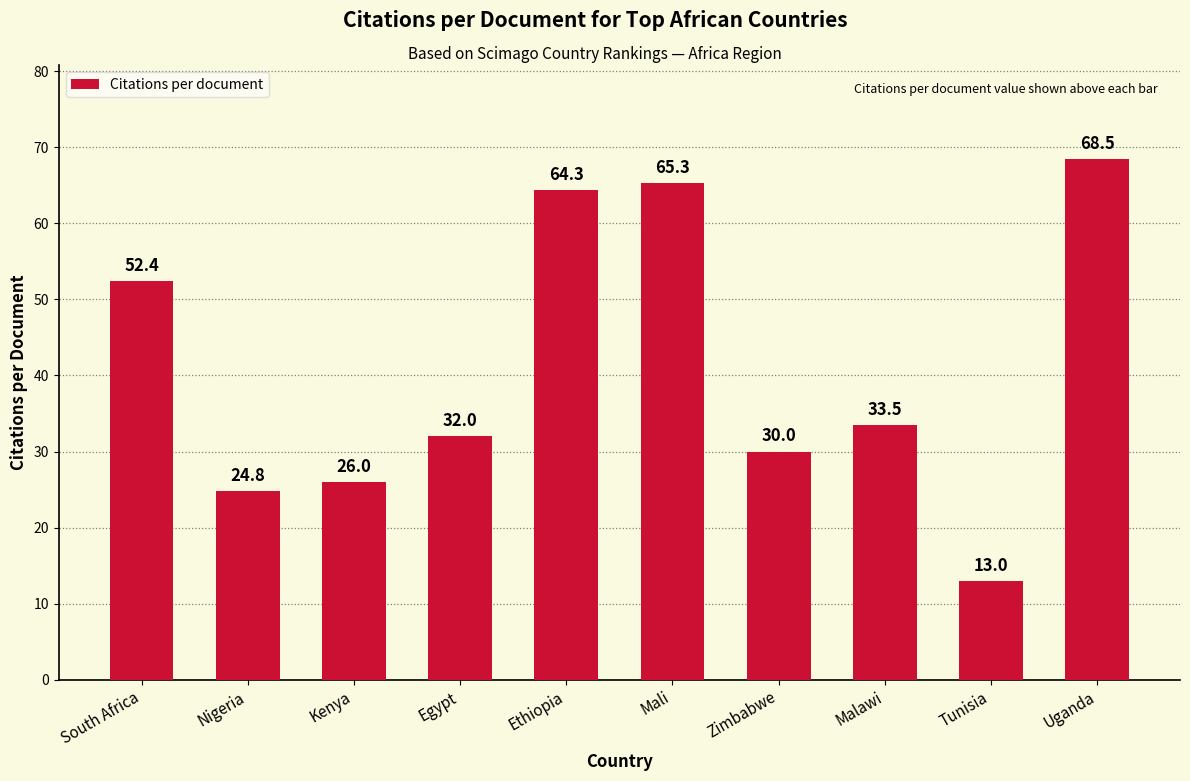

What is the label of the 5th bar from the right?

Mali